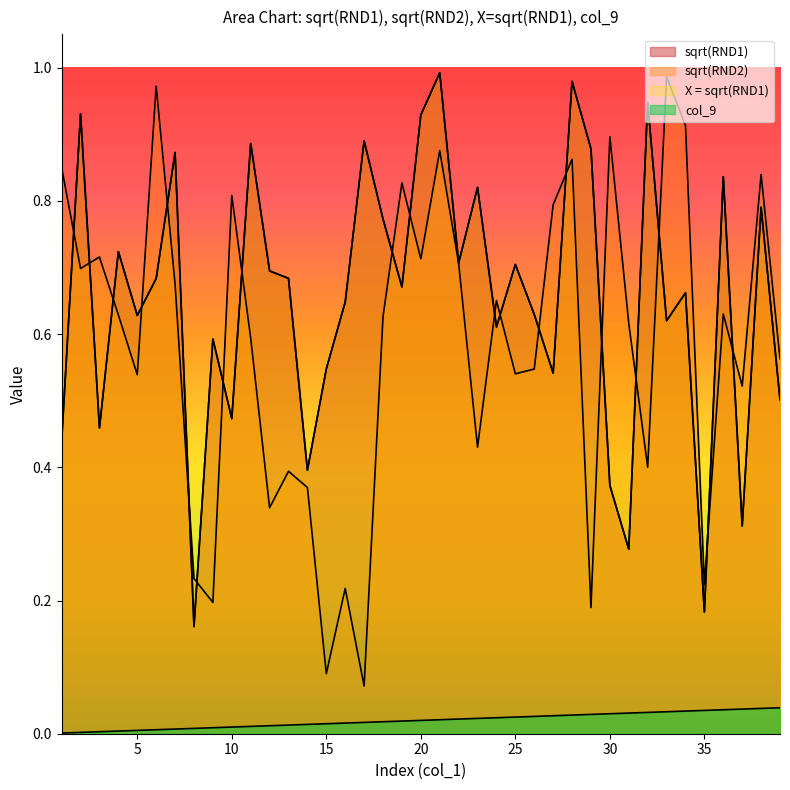

At 34, list the series in order from smallest to largest.

col_9, sqrt(RND1), X = sqrt(RND1), sqrt(RND2)